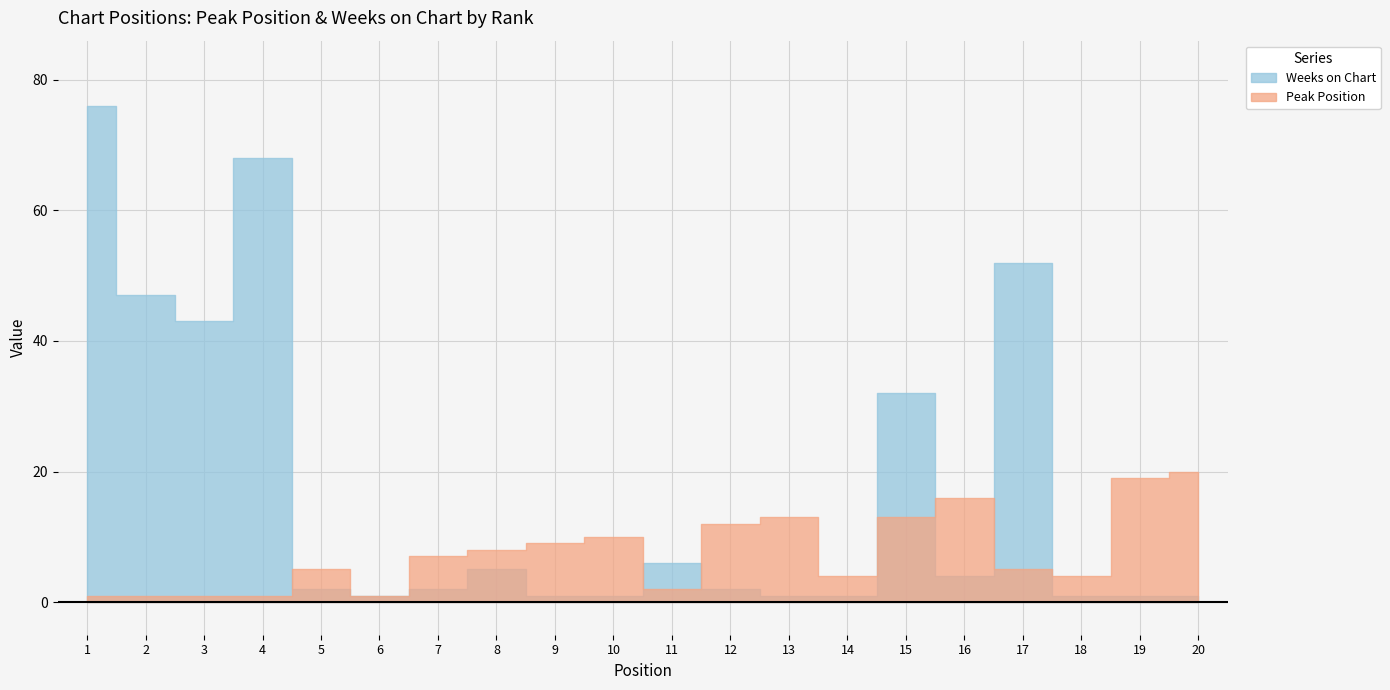

What is the total value across all series at 3?

44